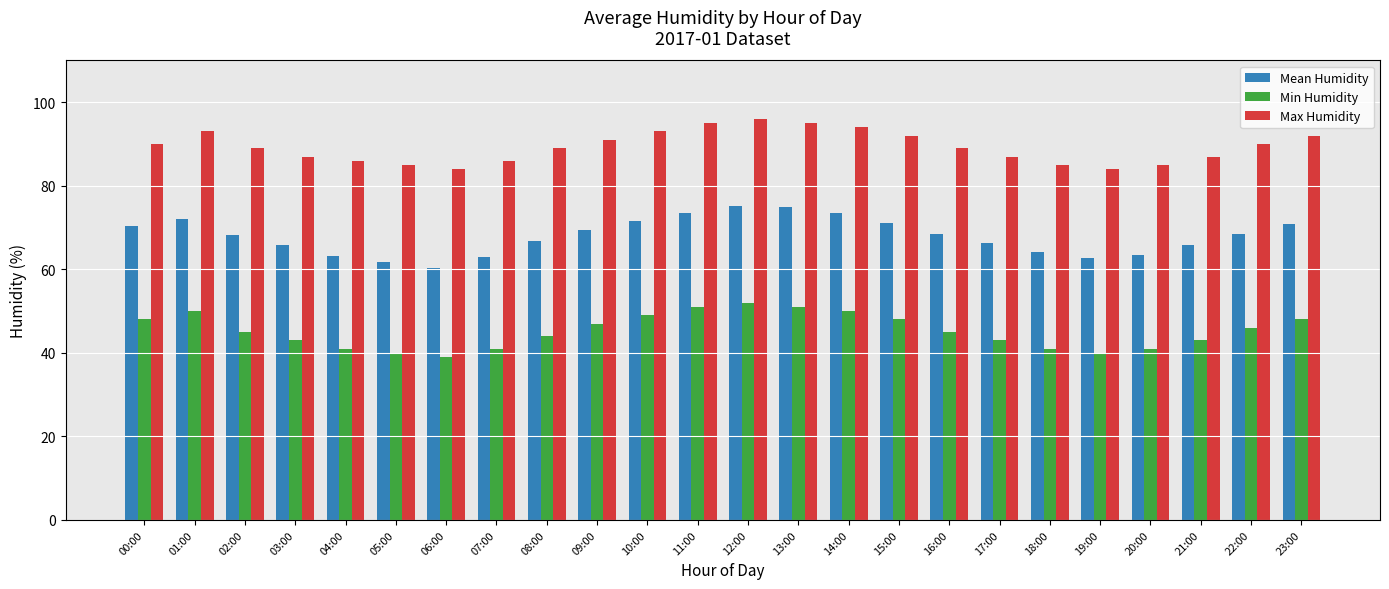

How many groups of bars are there?

24